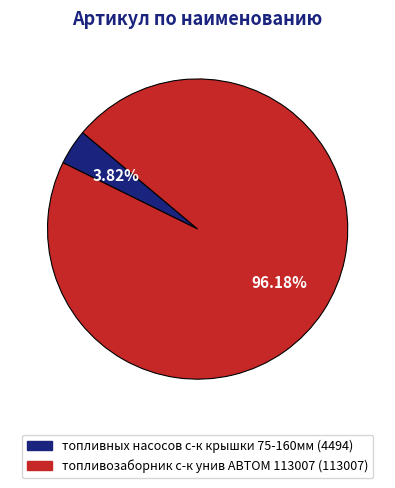

Is it true that топливозаборник с-к унив АВТОМ 113007 is 87% of the pie?

False